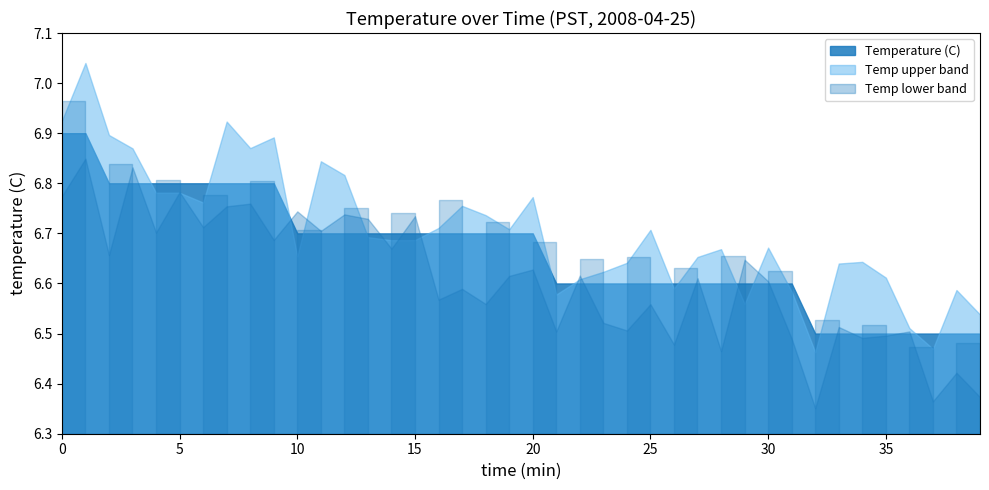

Reading right to left, list all the values displayed in this chart.

39=6.5	38=6.5	37=6.5	36=6.5	35=6.5	34=6.5	33=6.5	32=6.5	31=6.6	30=6.6	29=6.6	28=6.6	27=6.6	26=6.6	25=6.6	24=6.6	23=6.6	22=6.6	21=6.6	20=6.7	19=6.7	18=6.7	17=6.7	16=6.7	15=6.7	14=6.7	13=6.7	12=6.7	11=6.7	10=6.7	9=6.8	8=6.8	7=6.8	6=6.8	5=6.8	4=6.8	3=6.8	2=6.8	1=6.9	0=6.9